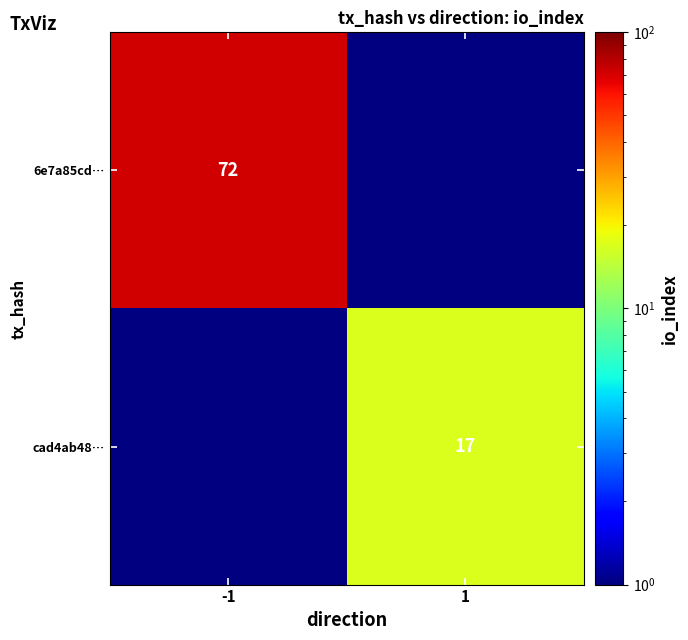

How many categories are shown in the chart?

2